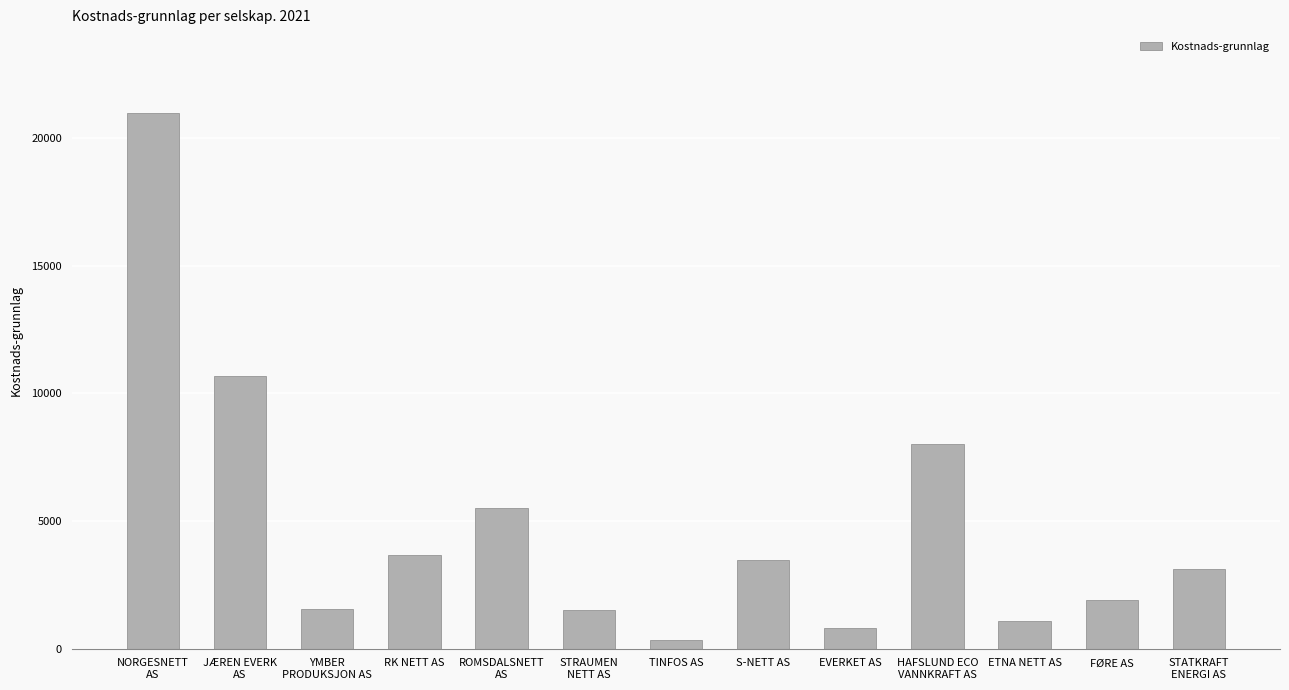

Are the bars horizontal?

No